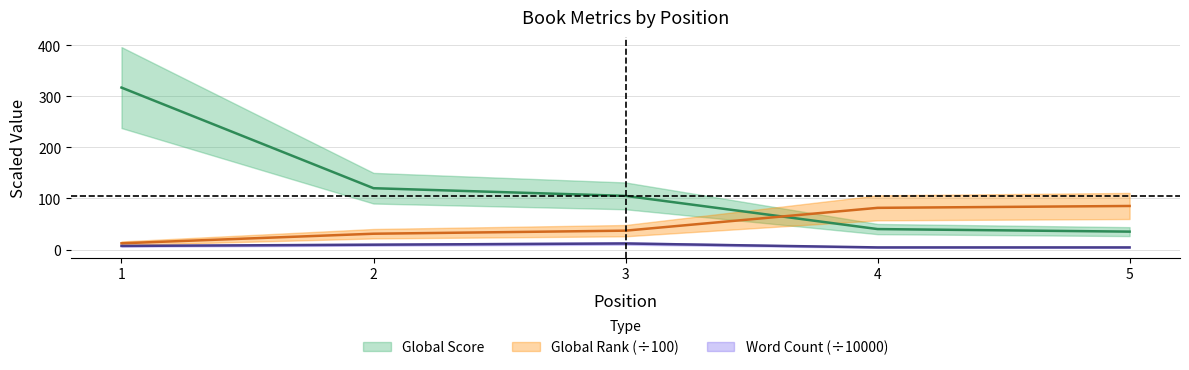

What is the difference between the highest and lowest values at 2?

89.1